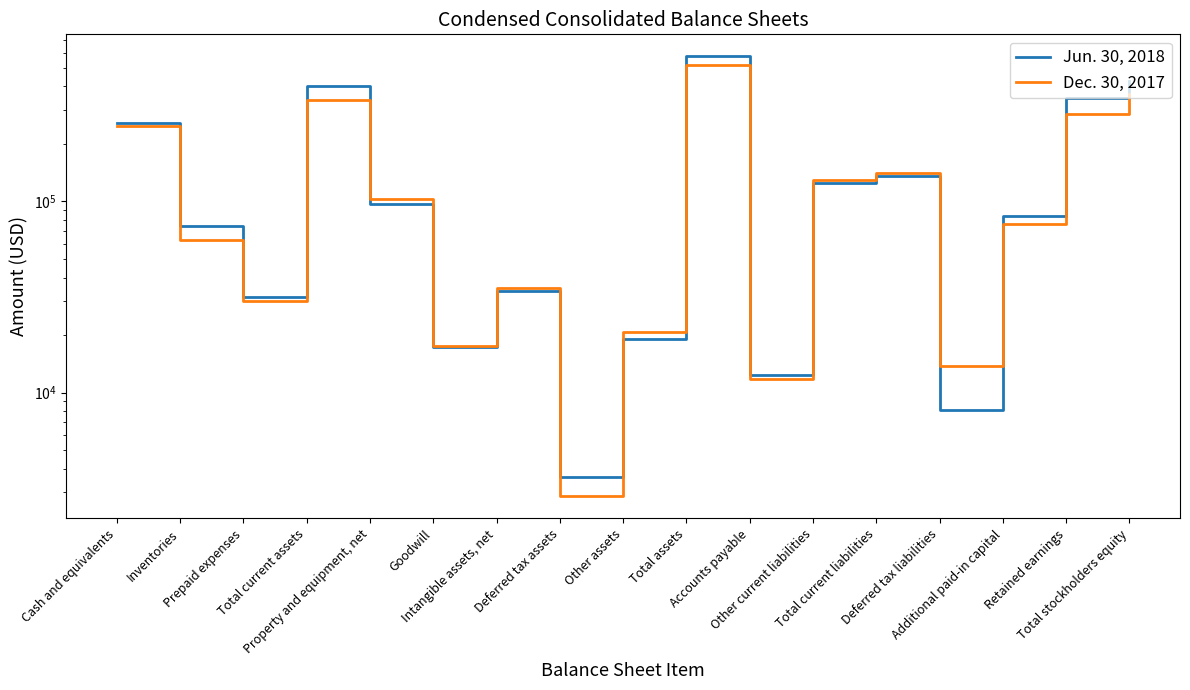

What is the value of the Dec. 30, 2017 point at the 12th from the left?

129396